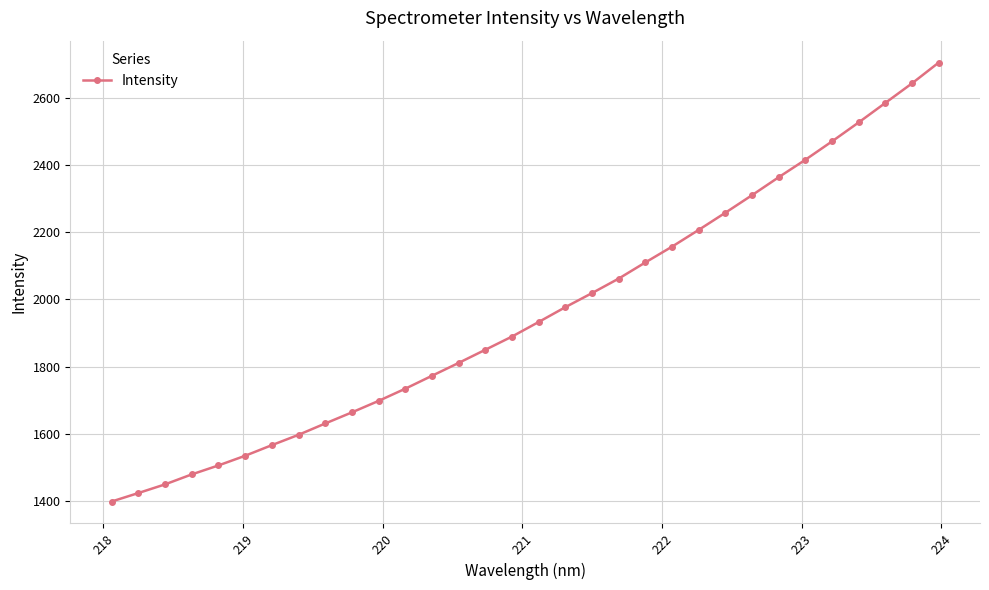

What is the sum of all values?

62753.3